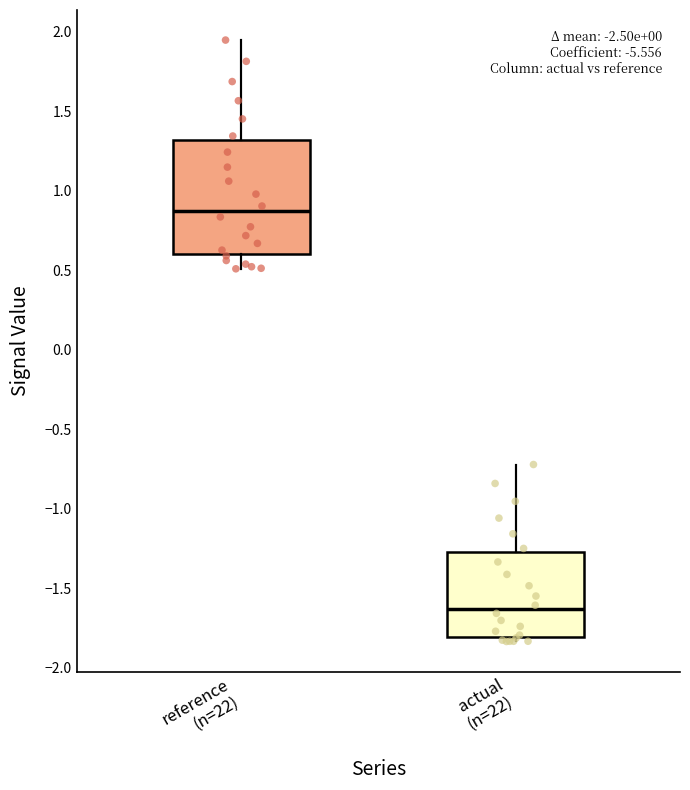

Reading left to right, transcribe this box plot: for each box, give where its median line is, the range the box spans, and where its two whiskers end, as read against the y-axis. The values are not printed on the chart, so give them approximately, as read against the axis.

reference (n=22): median 0.85, box 0.60 to 1.30, whiskers 0.50 to 1.95
actual (n=22): median -1.65, box -1.80 to -1.25, whiskers -1.85 to -0.70